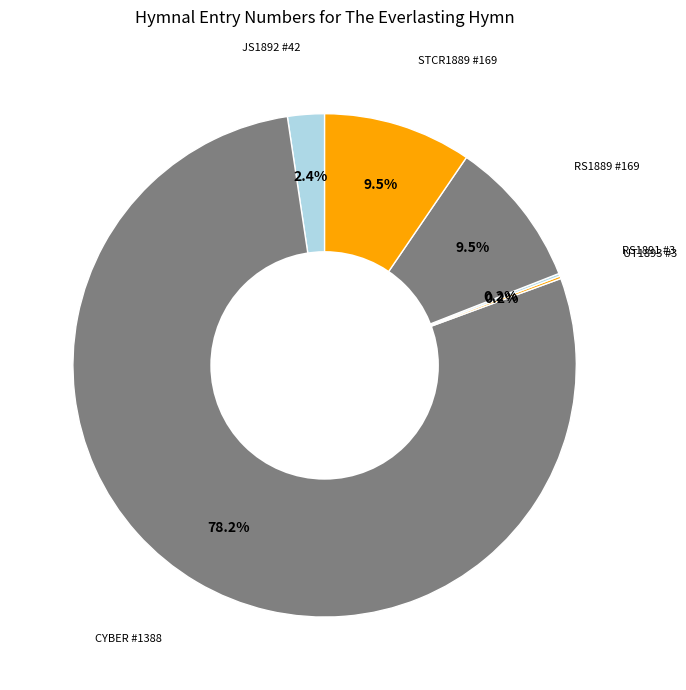

To the nearest percent, what is the difference between the largest and smallest slice percentages?

78%